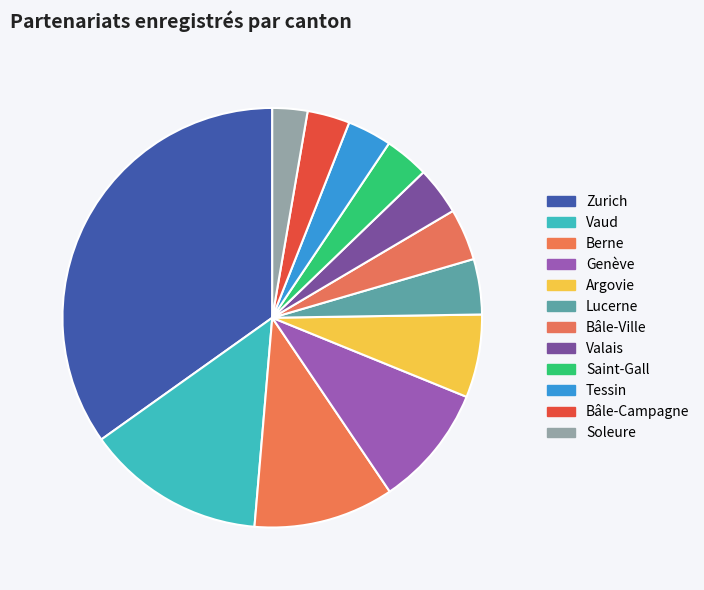

Is it true that Vaud is 8% of the pie?

False